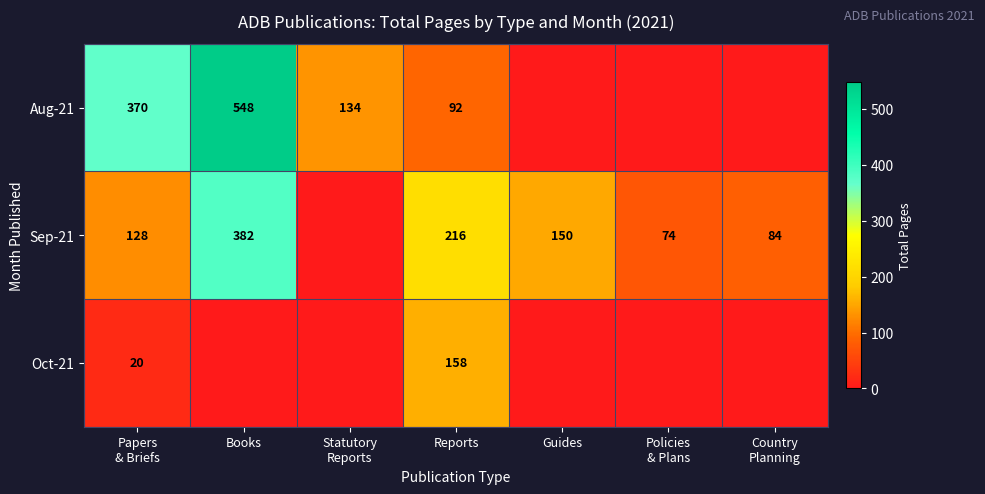

What is the average value of the Sep-21 series?

148